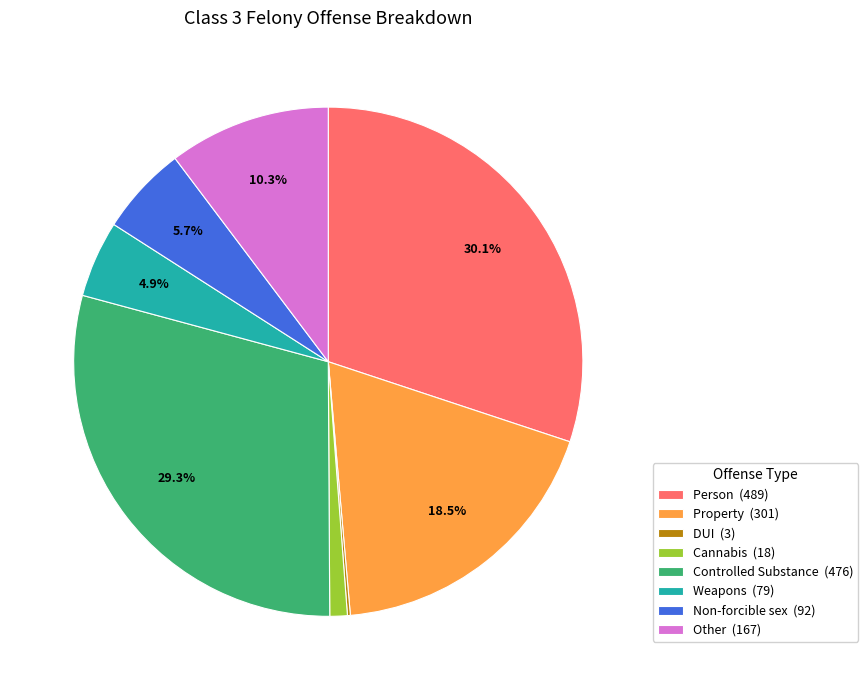

Combined, what portion of the pie is Property (301) and Non-forcible sex (92)?

24.2%